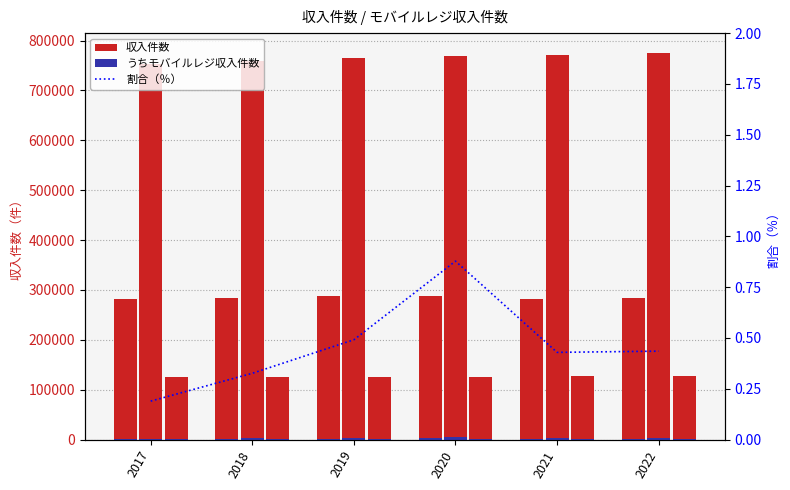

Which series changed the most between 2019 and 2022?

個人市民税